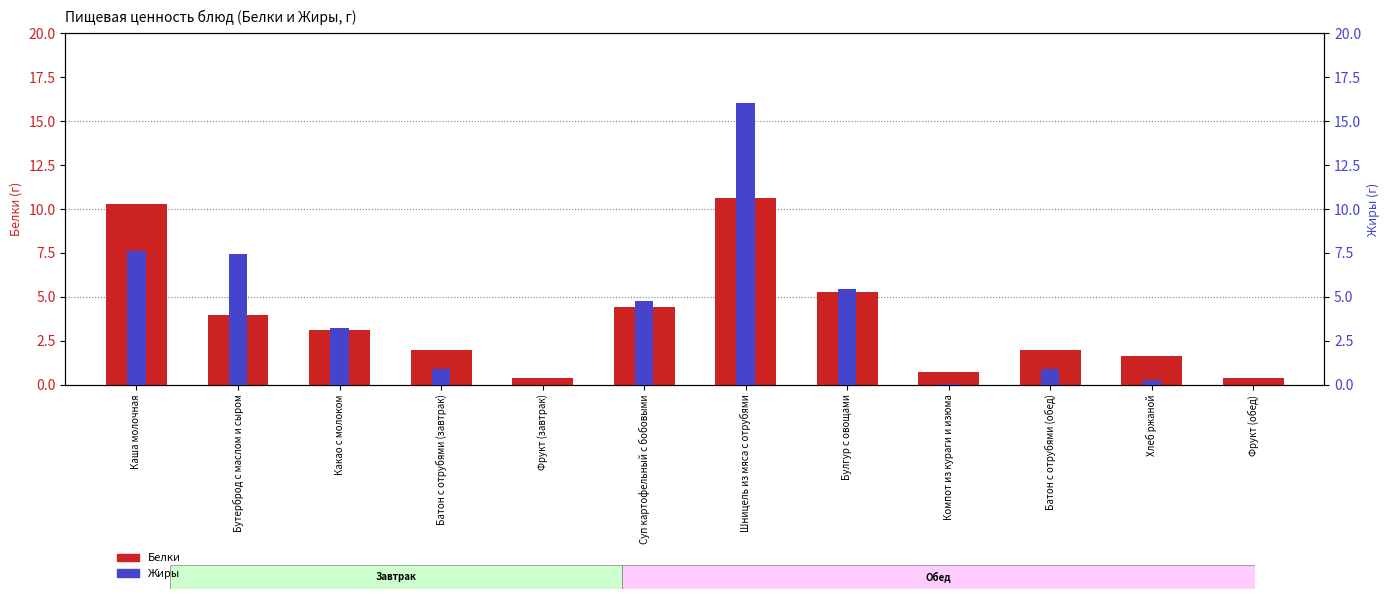

Where does the Белки series first go above 3?

Каша молочная